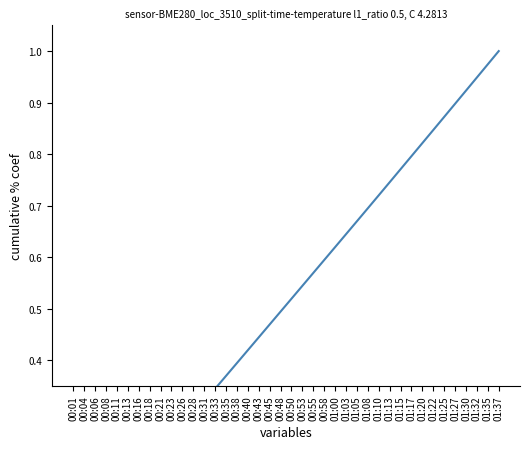

How many lines are shown in the chart?

1